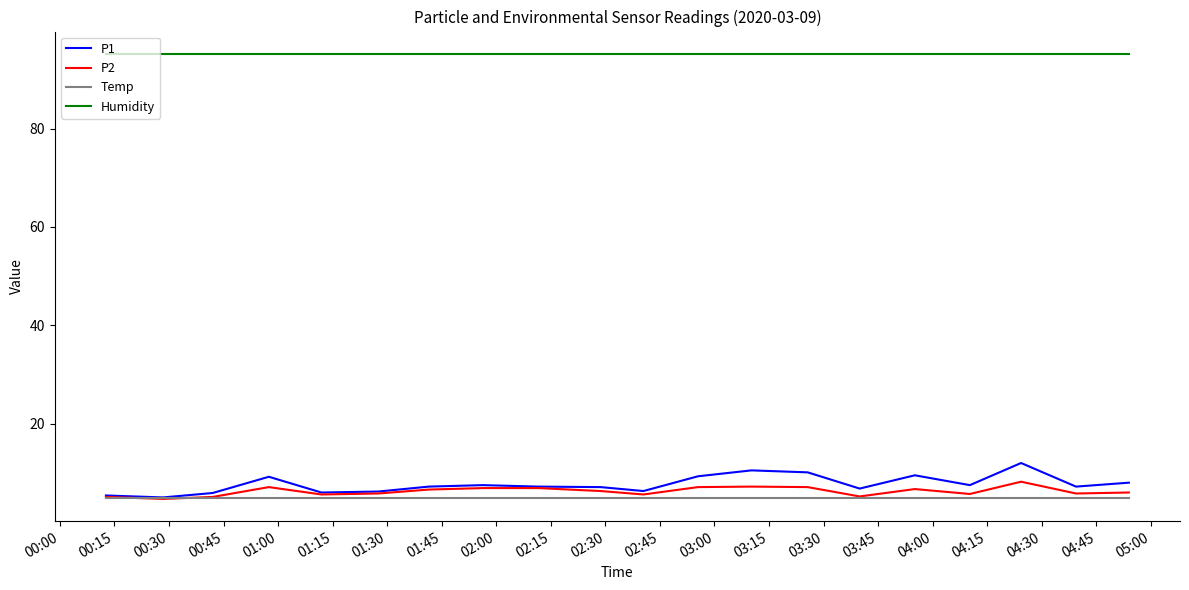

Count the number of data series in this chart.

4